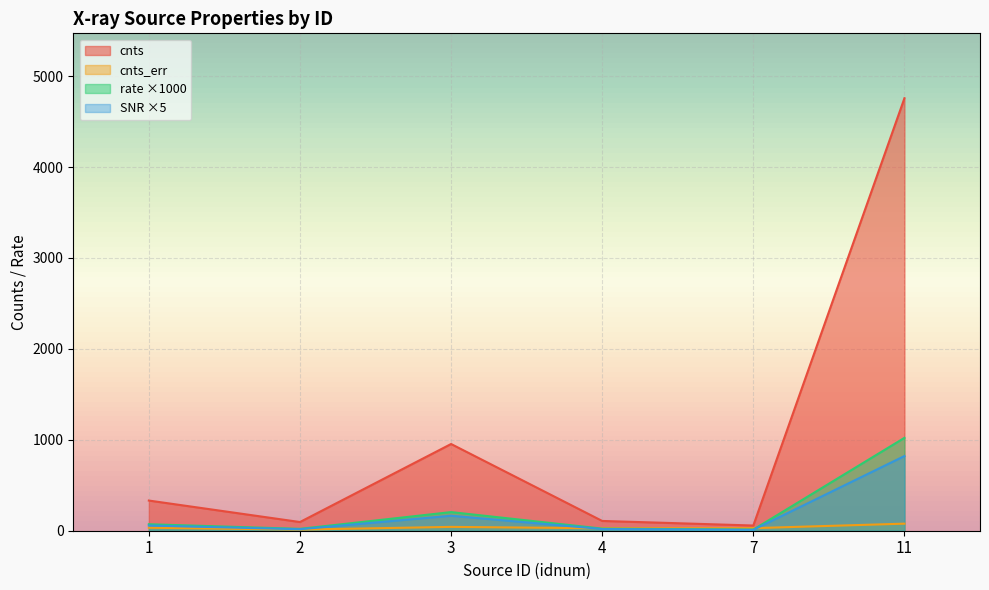

In cnts_err, how many points are lower than both neighbors (excluding endpoints)?

2